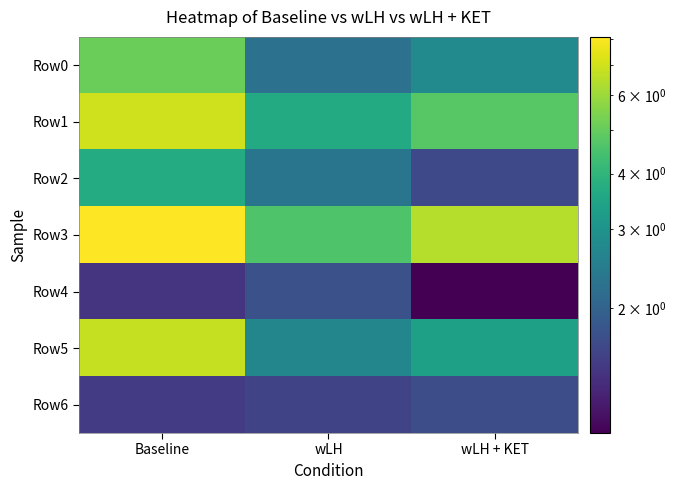

Reading left to right, list all the values displayed in this chart.

Row0: Baseline=5.1	wLH=2.2	wLH + KET=2.8
Row1: Baseline=7.0	wLH=3.6	wLH + KET=4.8
Row2: Baseline=3.7	wLH=2.3	wLH + KET=1.6
Row3: Baseline=8.1	wLH=4.6	wLH + KET=6.4
Row4: Baseline=1.4	wLH=1.7	wLH + KET=1.1
Row5: Baseline=6.8	wLH=2.7	wLH + KET=3.4
Row6: Baseline=1.5	wLH=1.6	wLH + KET=1.7